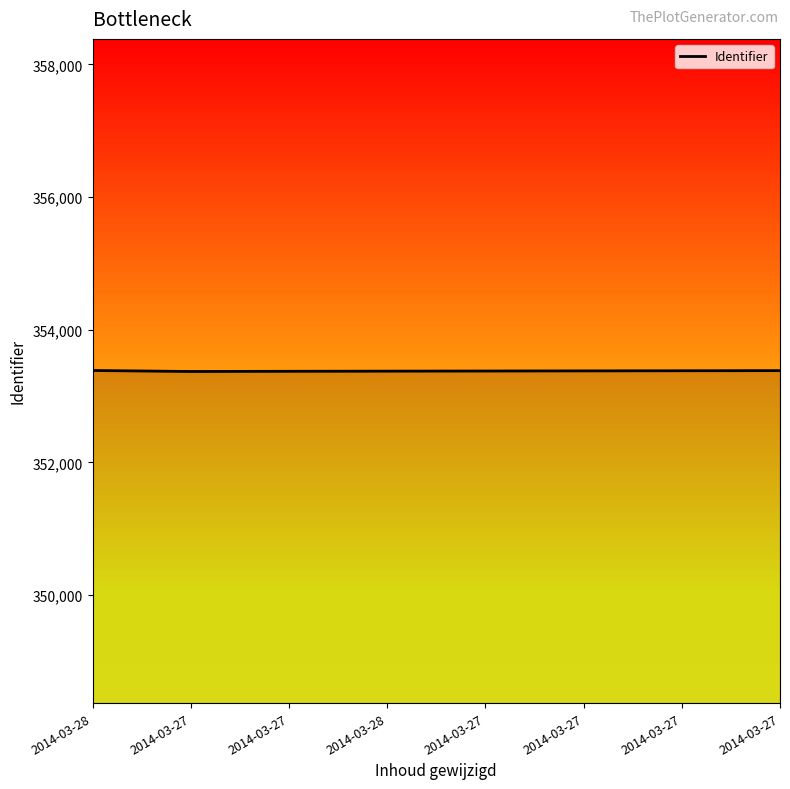

Between 2014-03-28 and 2014-03-27, which is larger?

2014-03-27